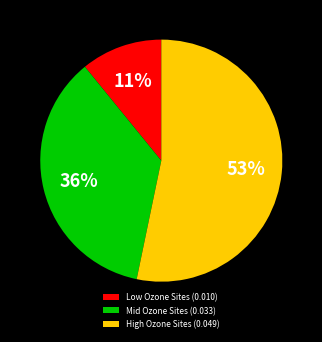

To the nearest percent, what portion does High Ozone Sites (0.049) represent?

53%